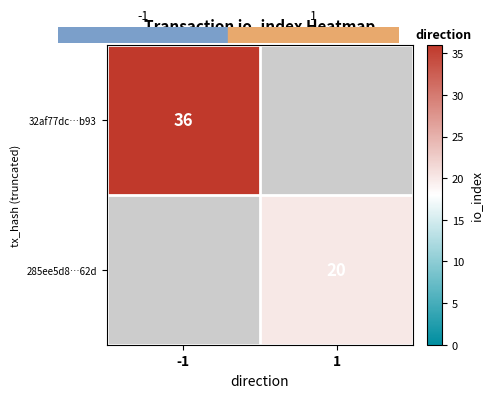

The value of 285ee5d8…62d at 1 is 32. True or false?

False